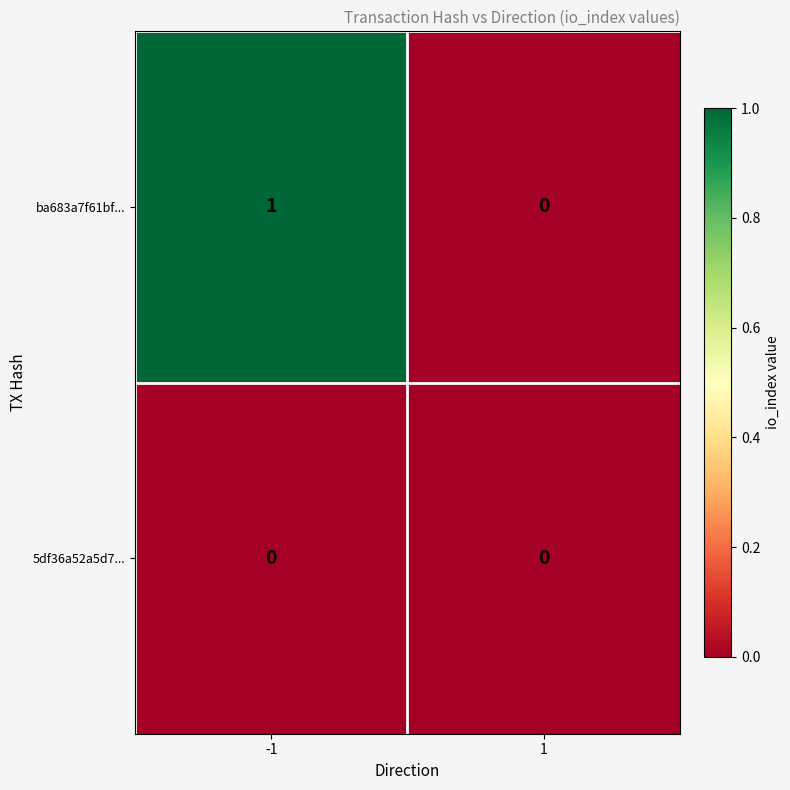

Which series has the widest spread of values?

ba683a7f61bf...